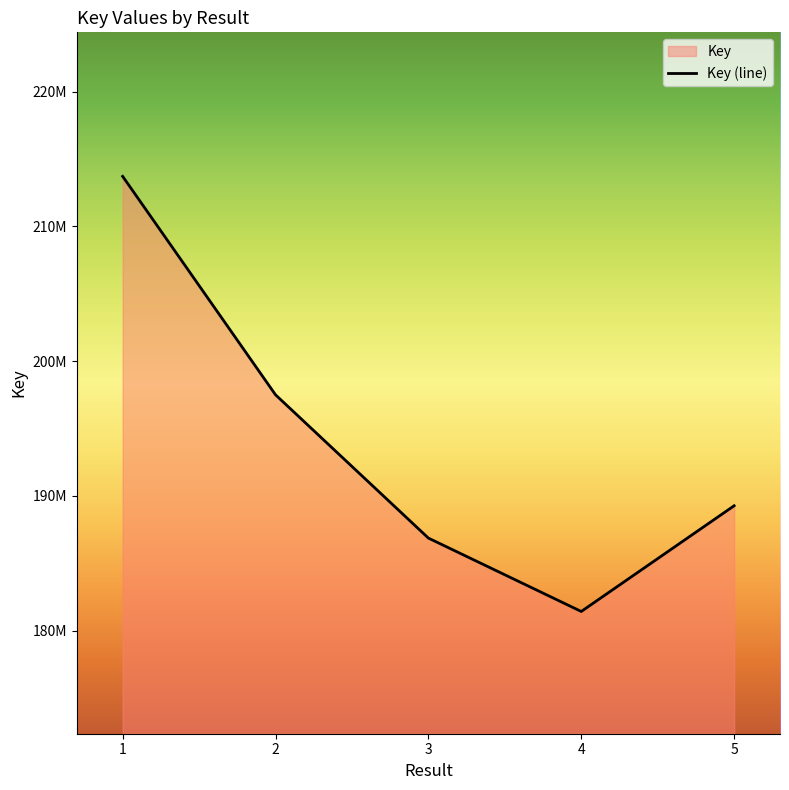

How many lines are shown in the chart?

1